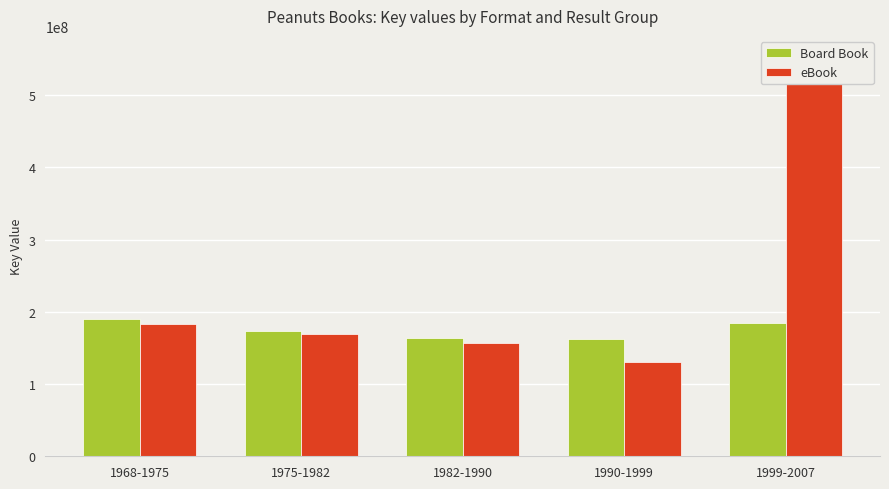

How many data points in Board Book are above 173566751?

2